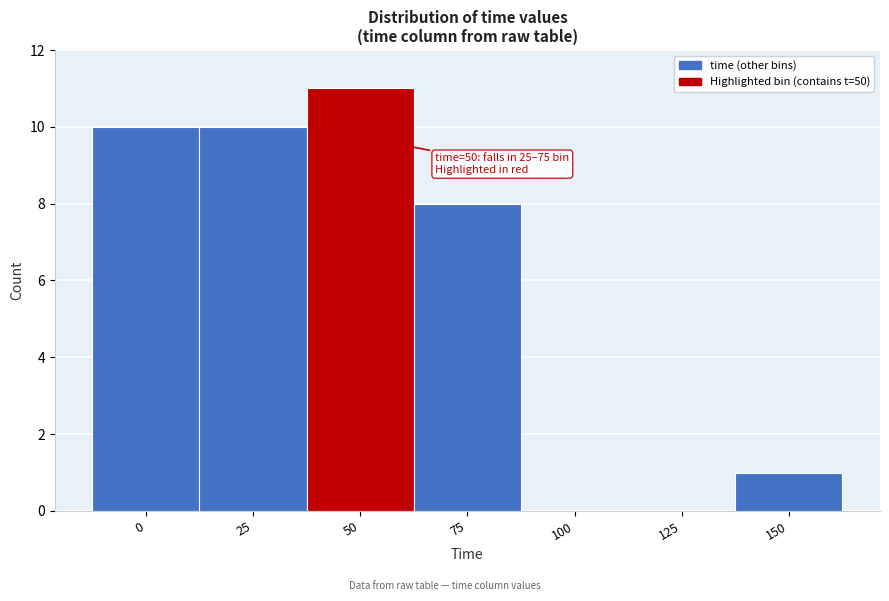

Reading left to right, what are all the values shown in this chart?

0=10	25=10	50=11	75=8	100=0	125=0	150=1